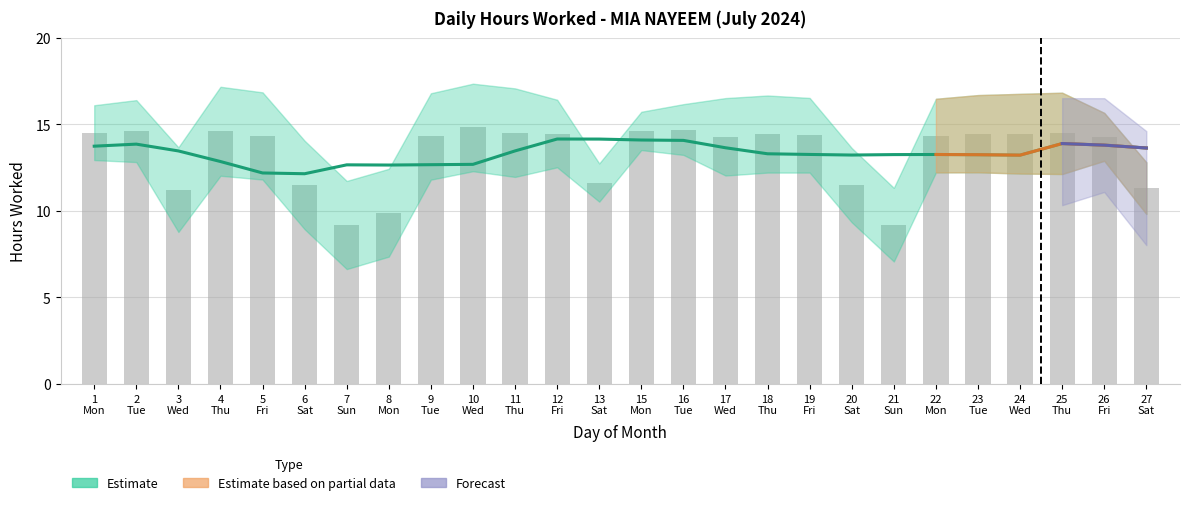

Where does the data first go above 14?

1 Mon